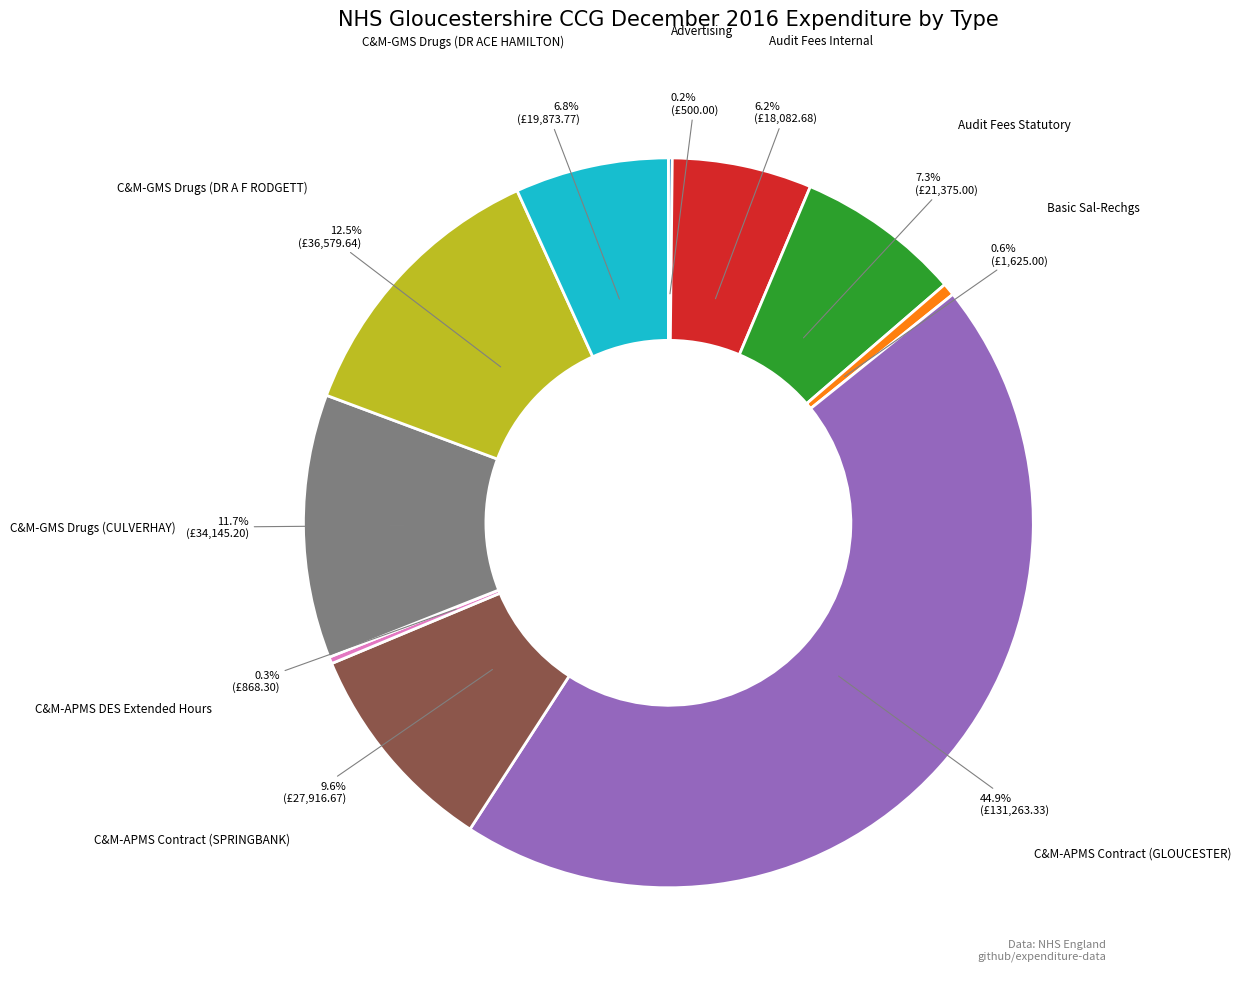

What is the total percentage of C&M-APMS DES Extended Hours and C&M-APMS Contract (SPRINGBANK)?

9.9%